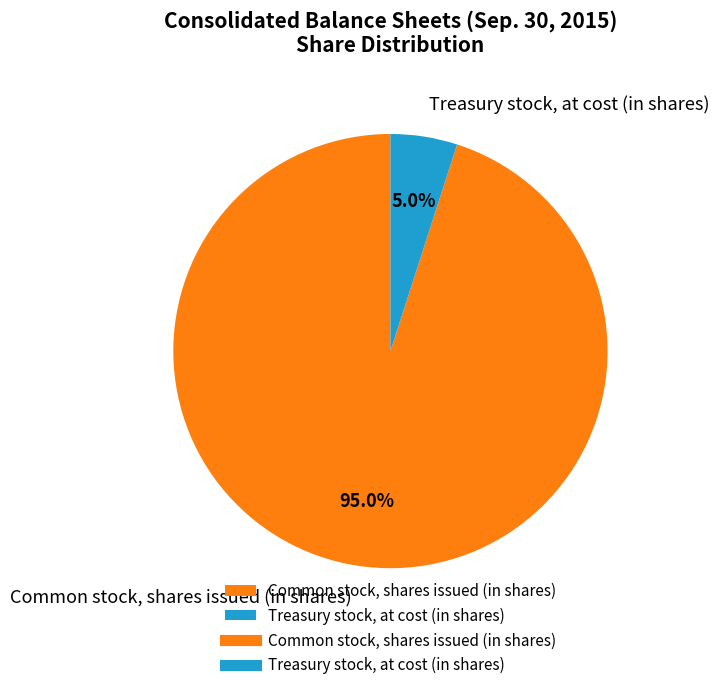

Count the number of slices in the pie.

2